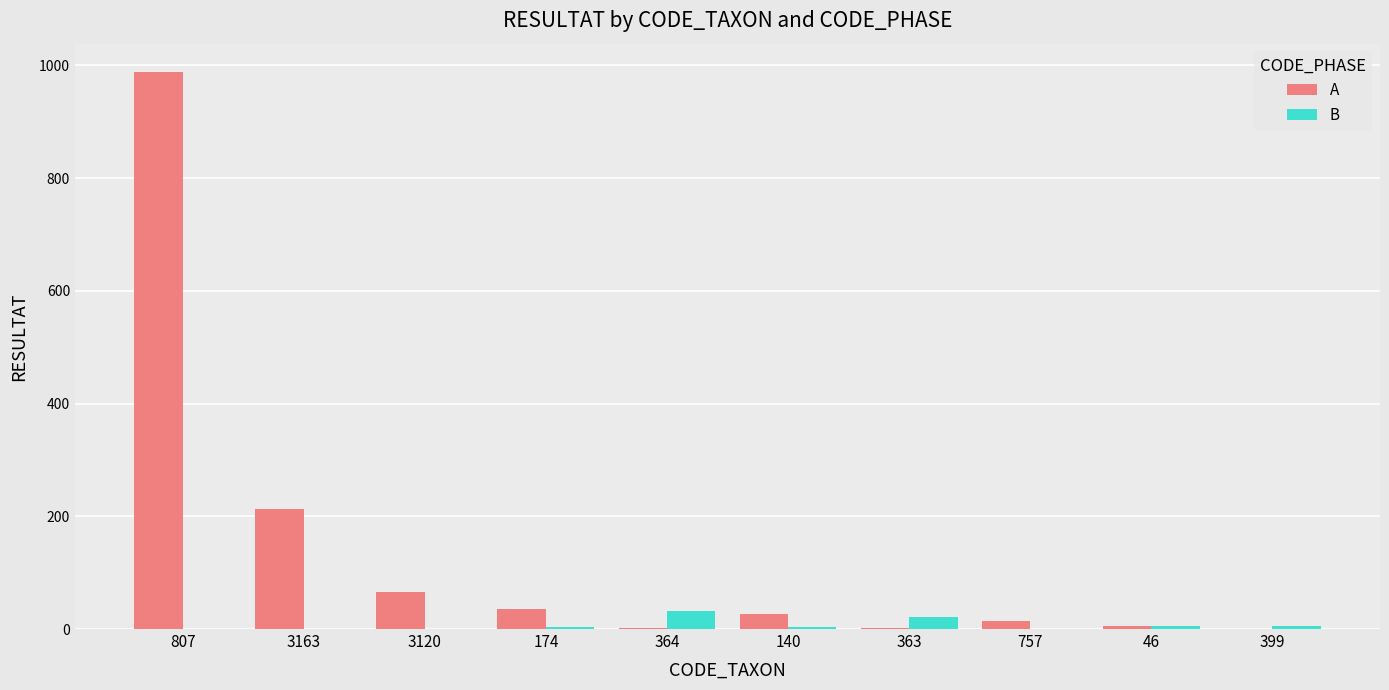

What is the sum of all A values?

1354